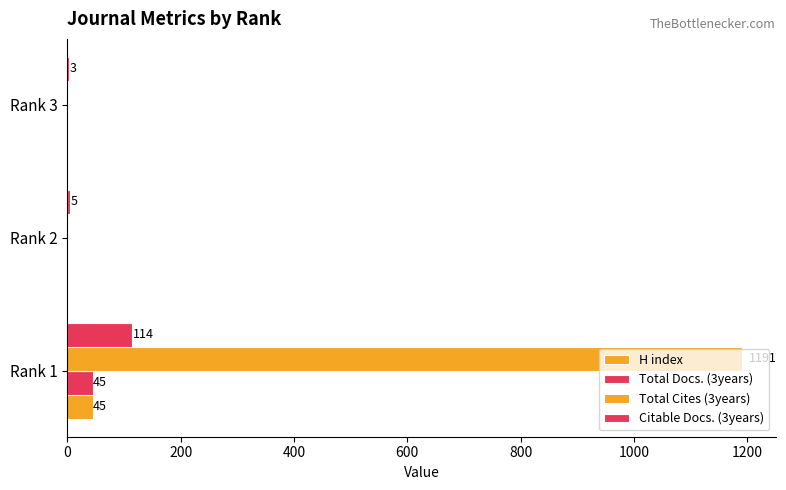

Count the number of categories in the chart.

3